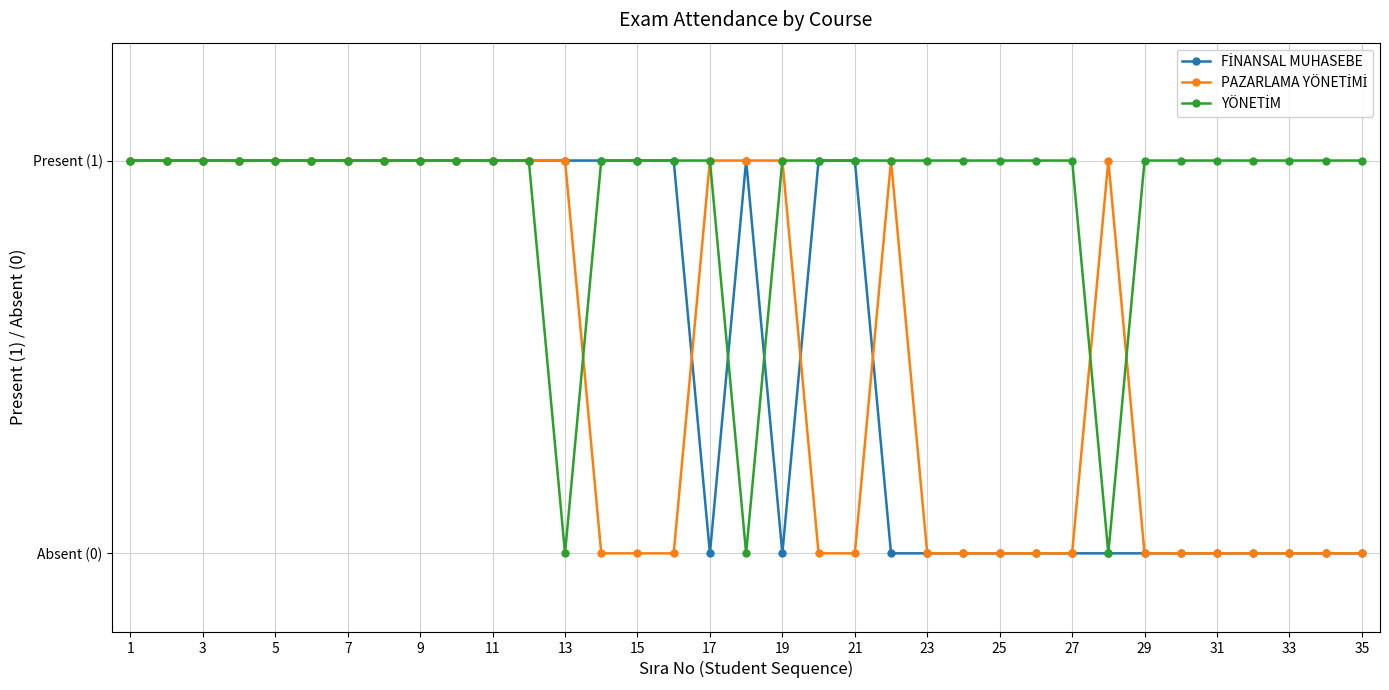

Which series has the largest range (max minus min)?

FİNANSAL MUHASEBE